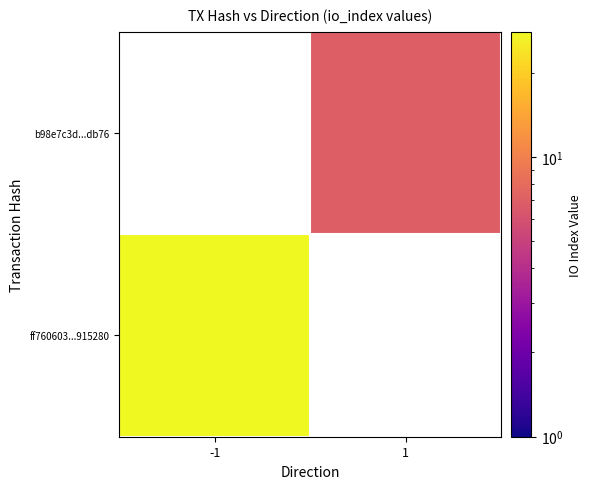

At 1, list the series in order from largest to smallest.

ff760603...915280, b98e7c3d...db76